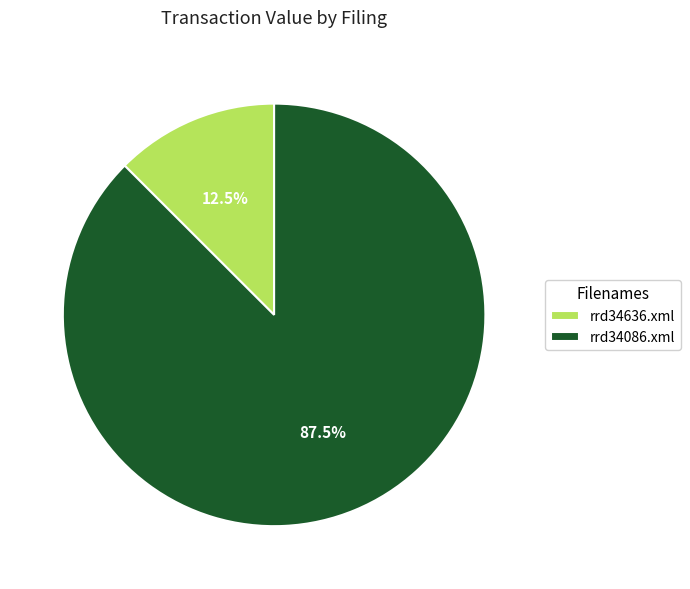

Approximately how many times larger is the value at rrd34086.xml compared to rrd34636.xml?

7.0